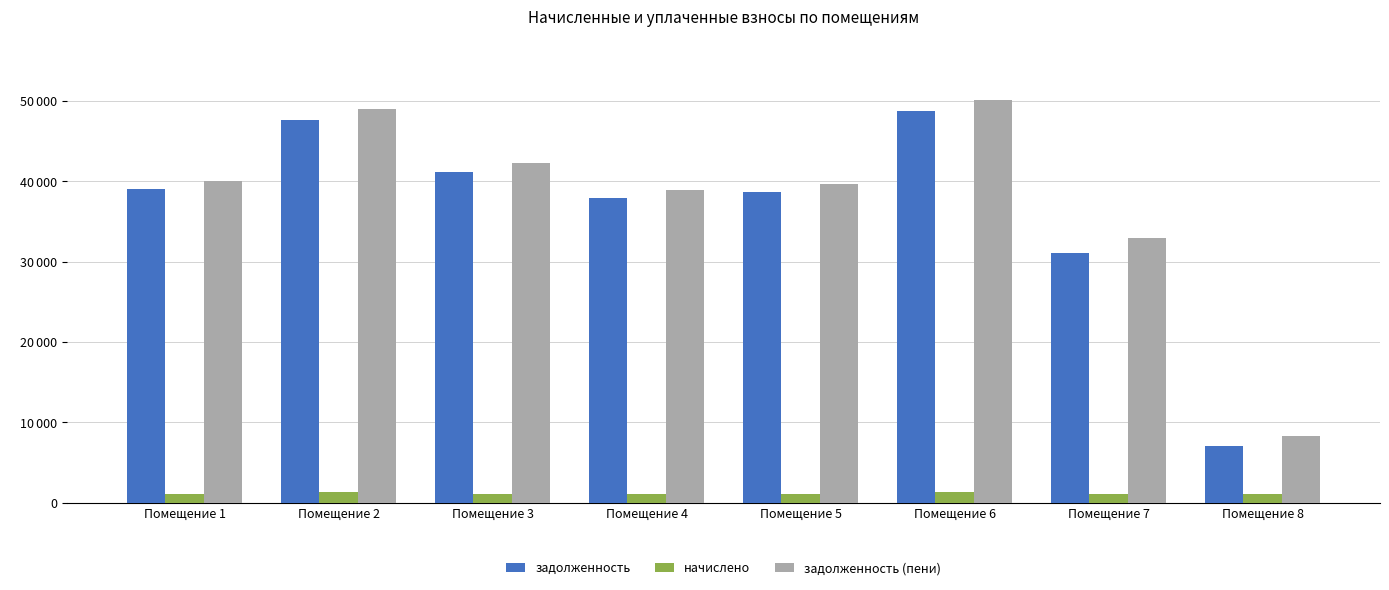

True or false: начислено has a value of 1370.8 at Помещение 6.

True